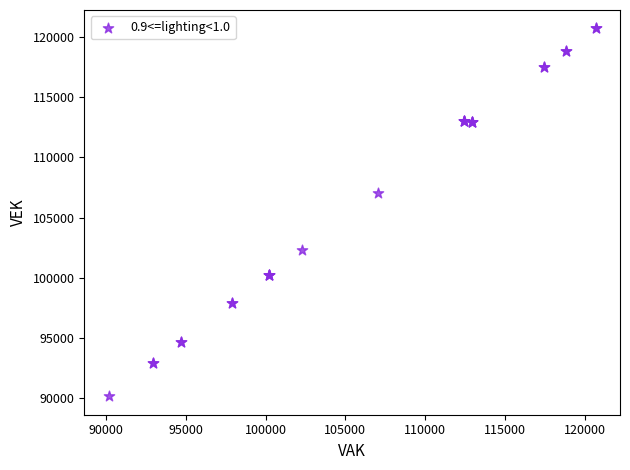

What Y value in the scatter plot is closest to 105426?

107048